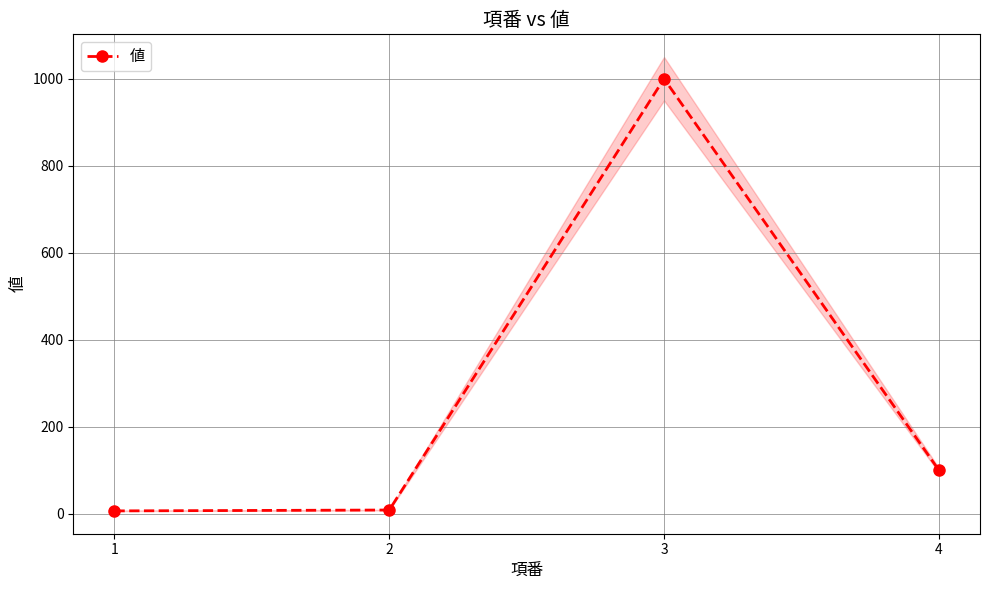

Rank the categories by value from lowest to highest.

1, 2, 4, 3